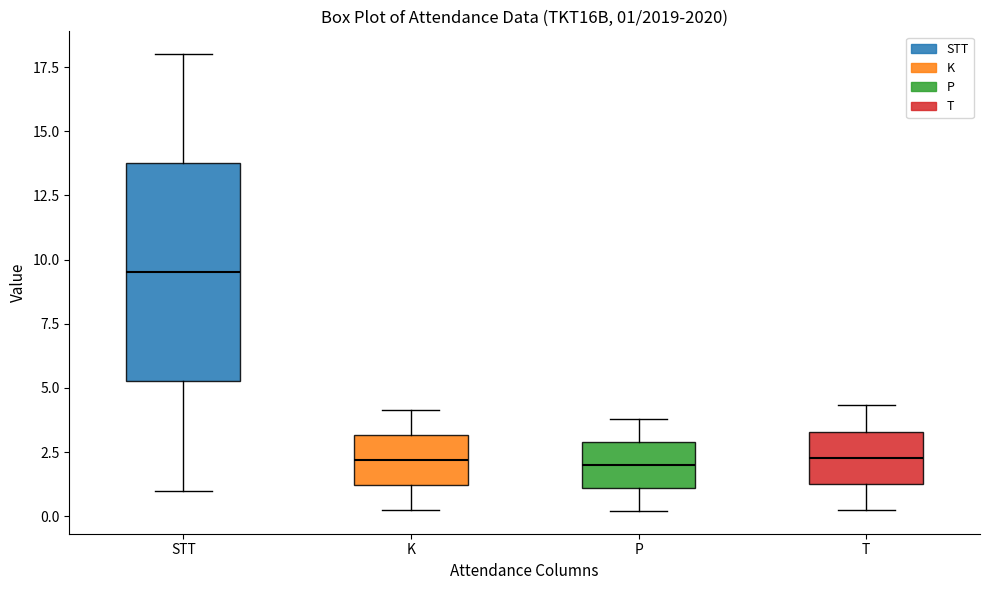

Comparing the boxes themselves (not the whiskers), which one is the tallest?

STT